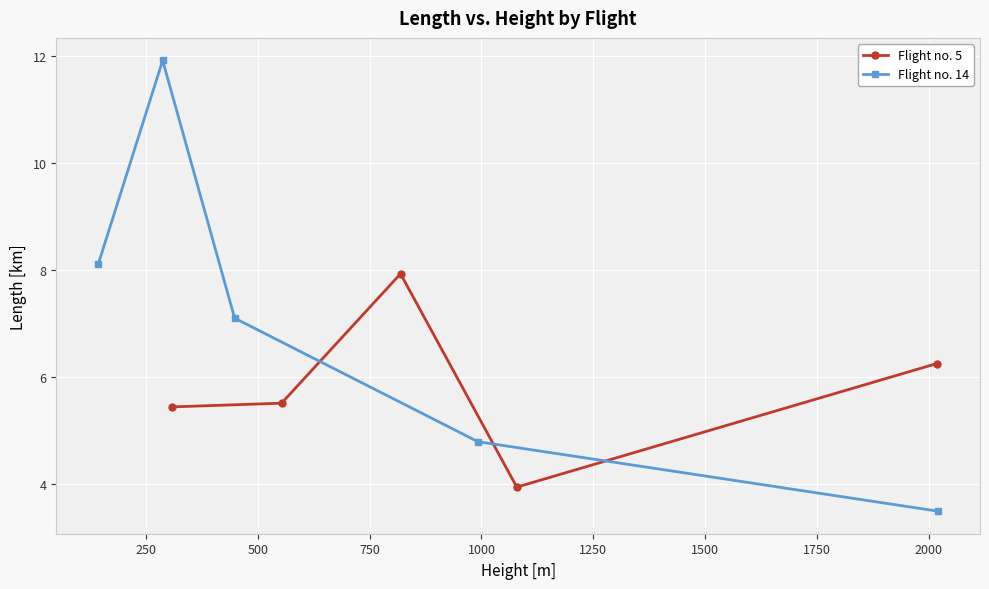

What is the difference between the maximum and second lowest values in the Flight no. 14 series?

7.1